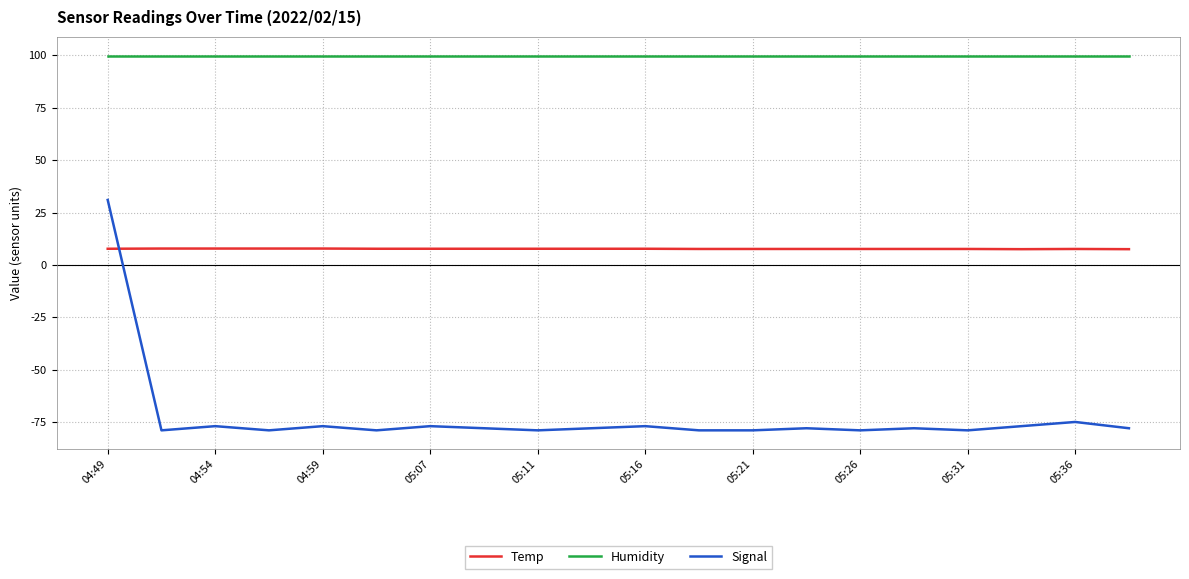

Which series has the widest spread of values?

Signal